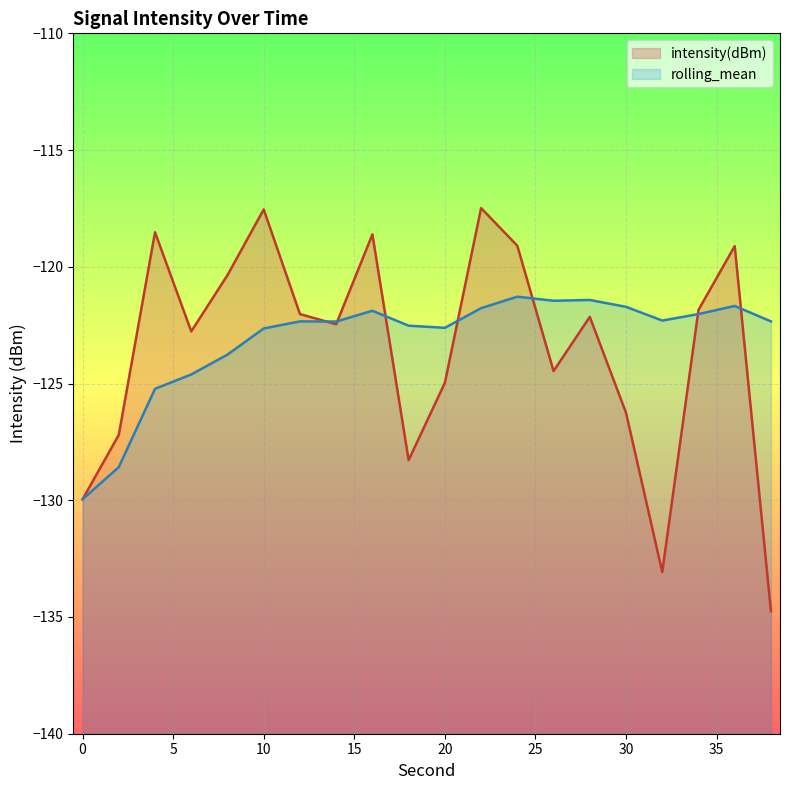

Which series has the widest spread of values?

intensity(dBm)